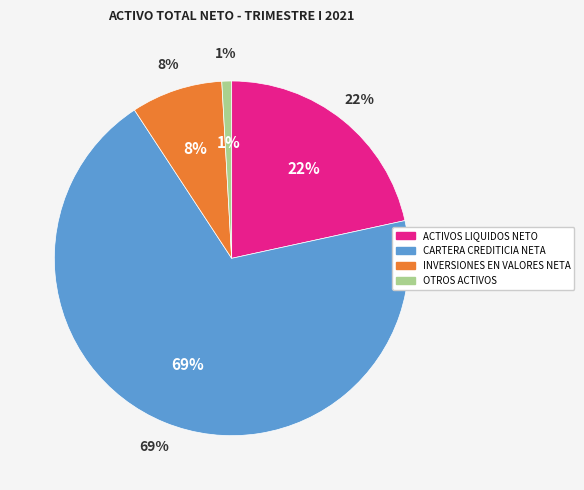

What percentage is the ACTIVOS LIQUIDOS NETO slice, to the nearest percent?

22%